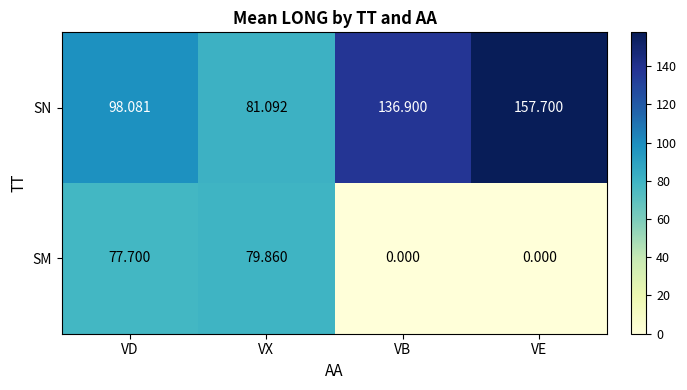

At VB, list the series in order from smallest to largest.

SM, SN